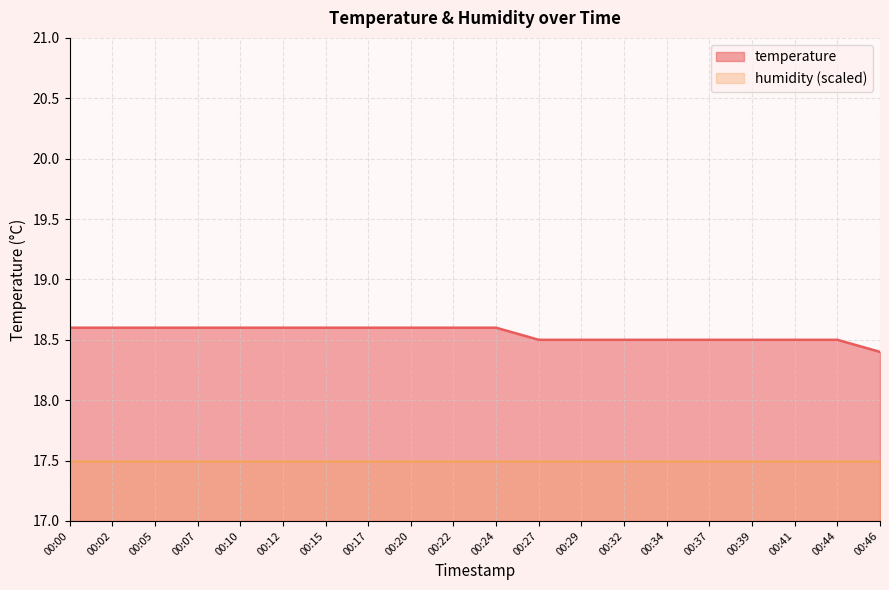

What is the value of the 19th point from the left?

18.5